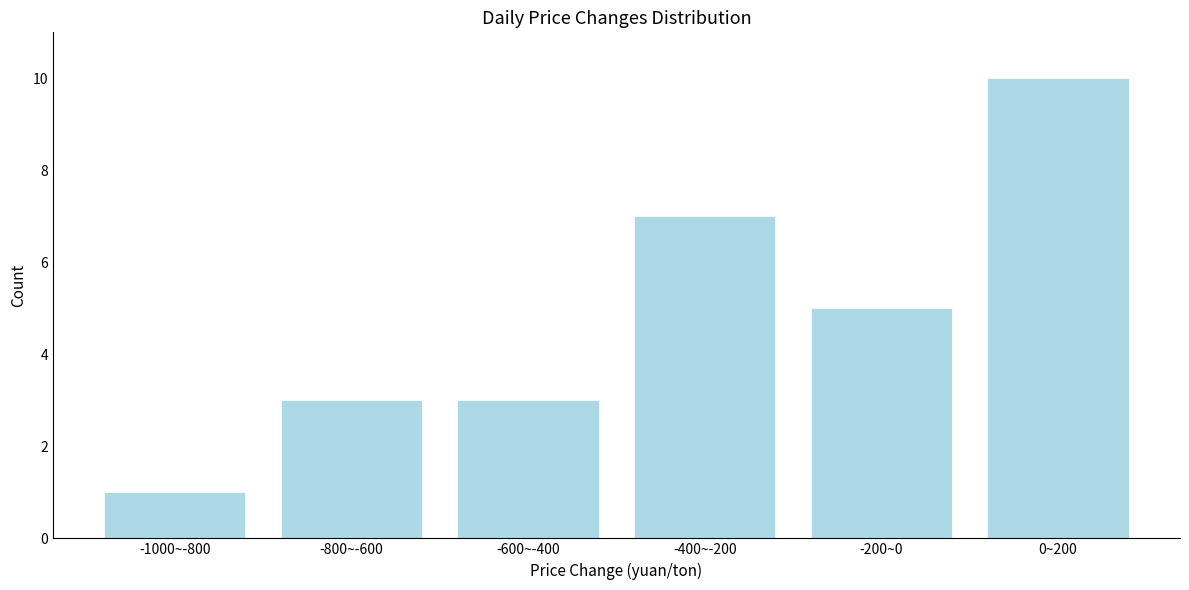

Reading left to right, extract all data points from this chart.

1	3	3	7	5	10